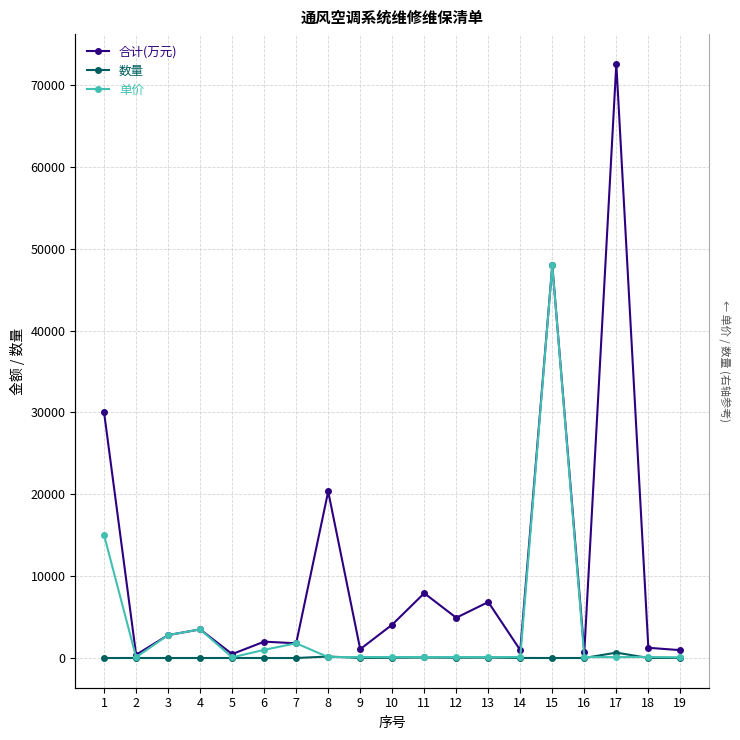

How many lines are shown in the chart?

3